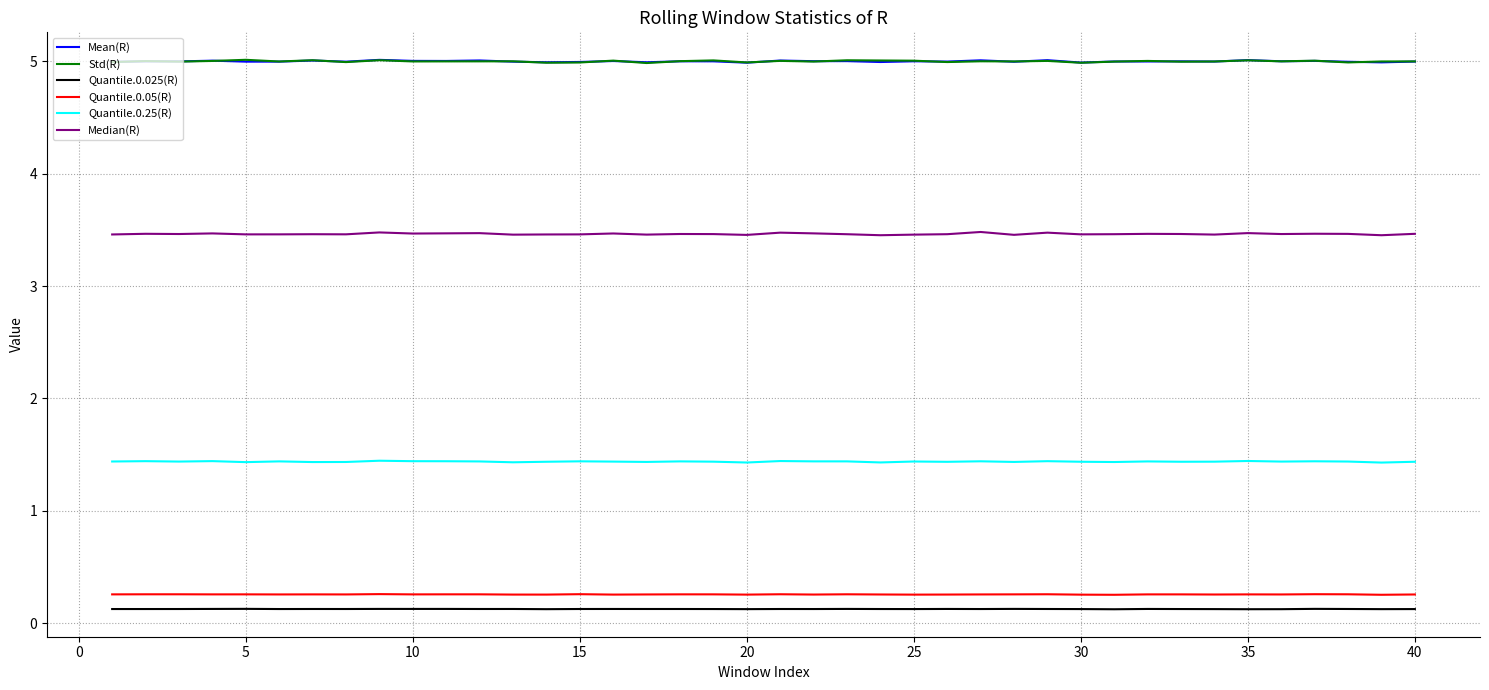

True or false: Quantile.0.05(R) and Std(R) cross at least once.

False